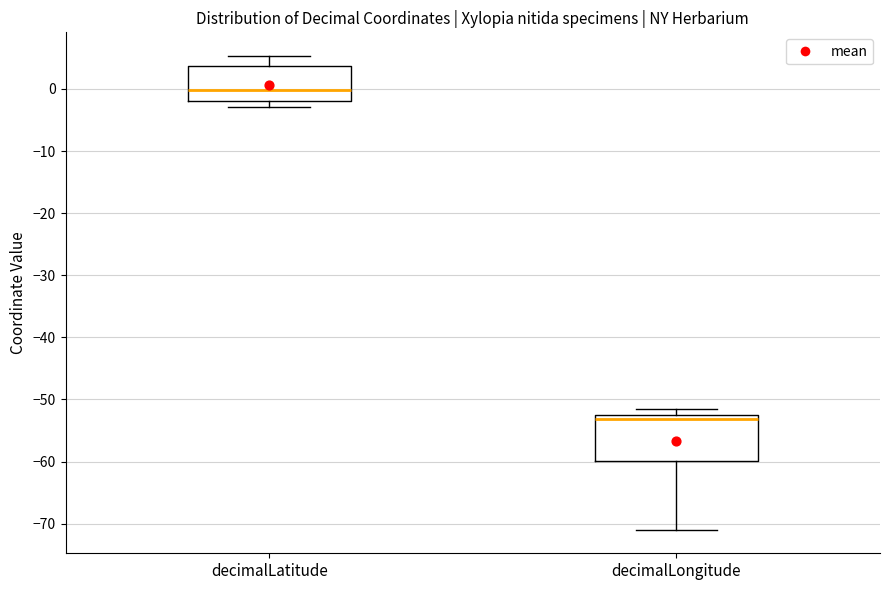

Where does the upper whisker of the box for decimalLongitude end on the y-axis? The values are not printed on the chart, so give them approximately, as read against the axis.

-51